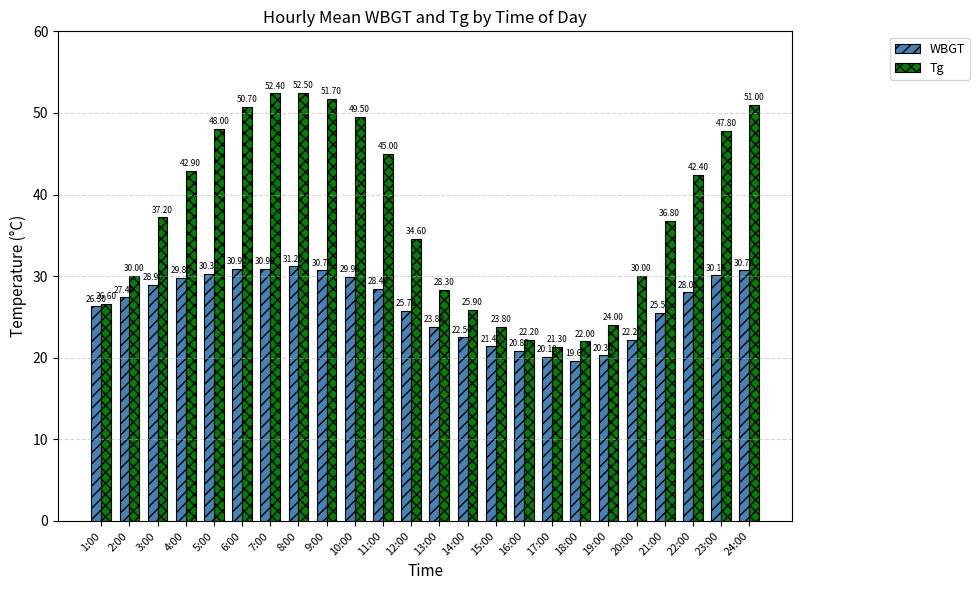

How many values in the Tg series exceed 37?

12